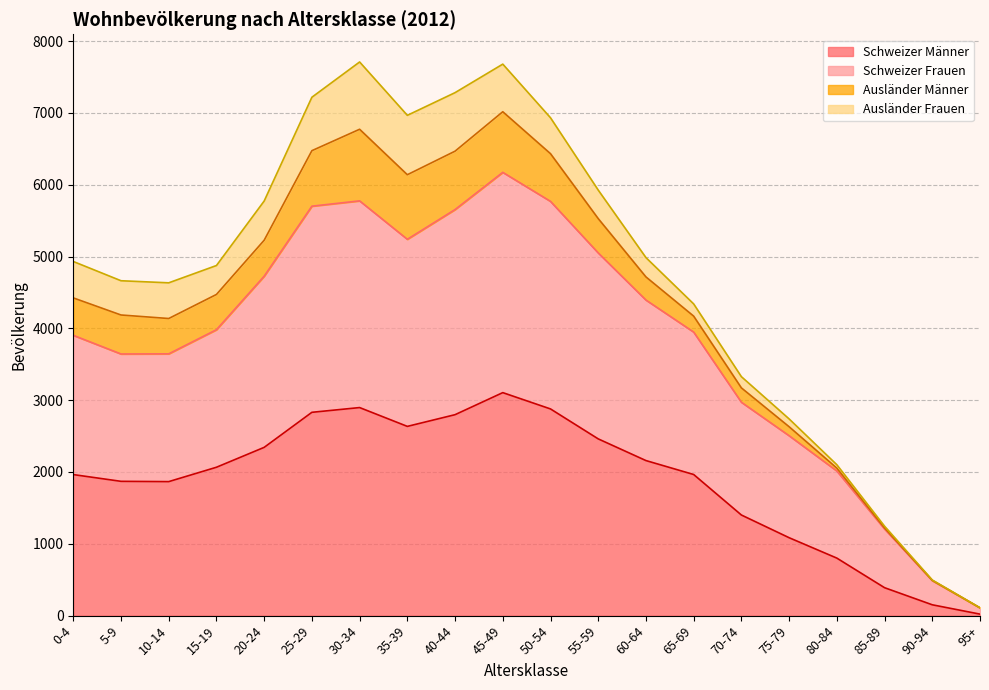

Is it true that Schweizer Männer equals 2798 at 40-44?

True